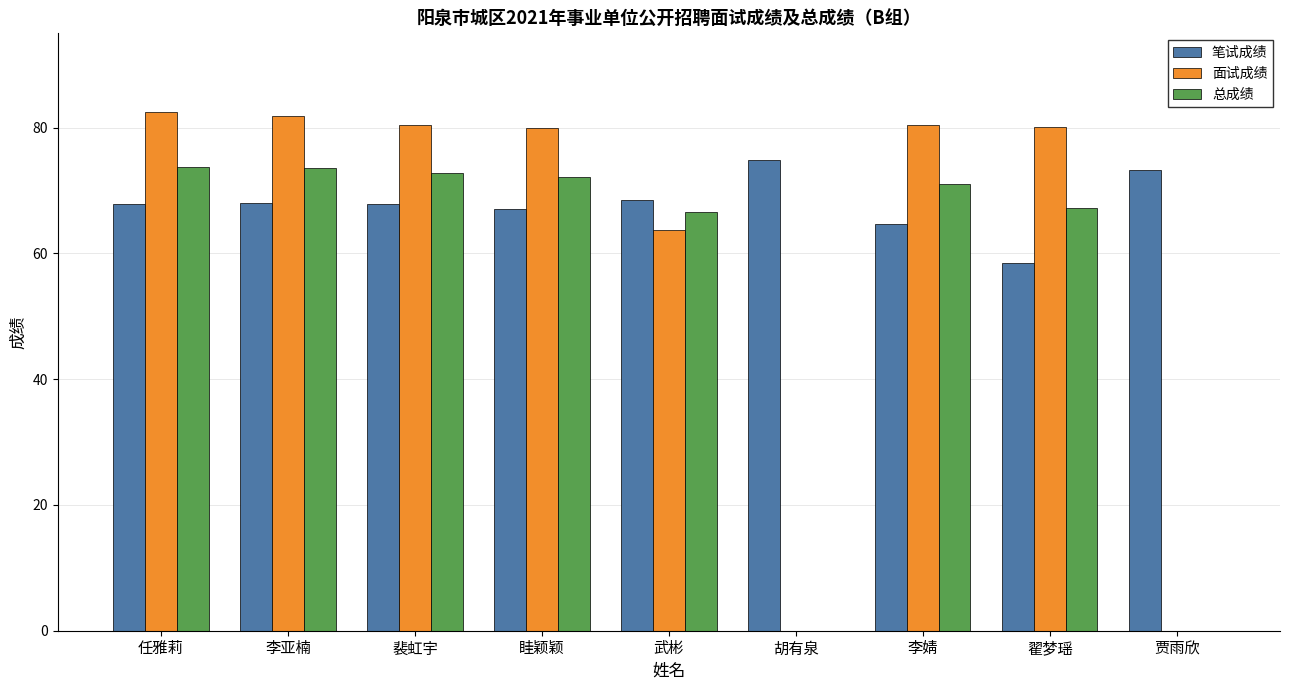

The value of 笔试成绩 at 胡有泉 is 74.8. True or false?

True